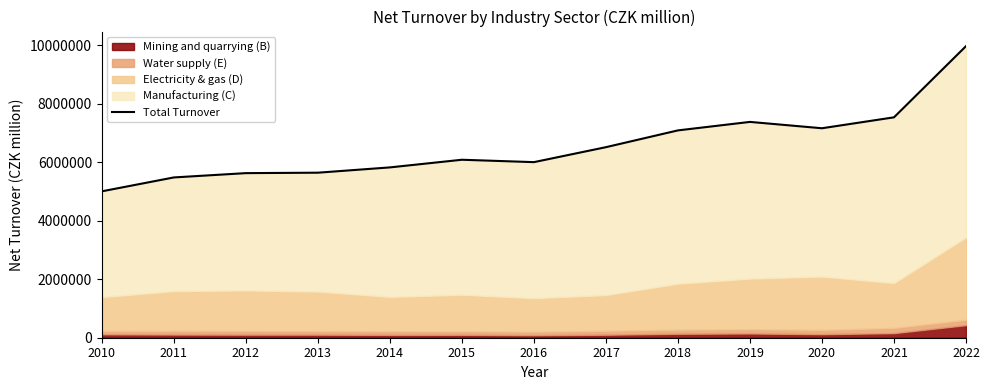

What is the average value?

6566082